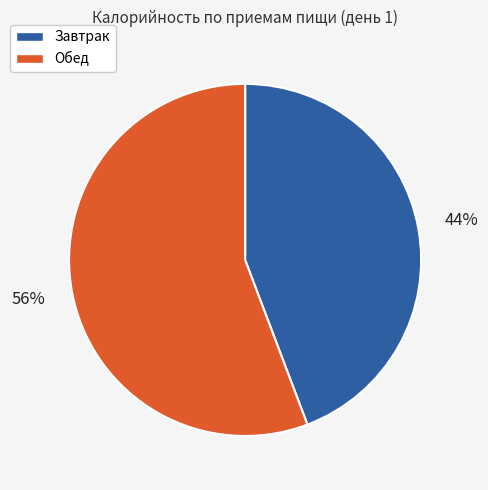

True or false: Обед accounts for 56% of the total.

True